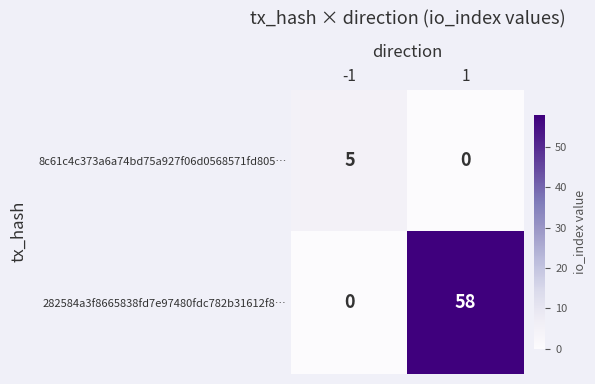

Reading right to left, list all the values displayed in this chart.

8c61c4c373a6a74bd75a927f06d0568571fd805…: 1=0	-1=5
282584a3f8665838fd7e97480fdc782b31612f8…: 1=58	-1=0